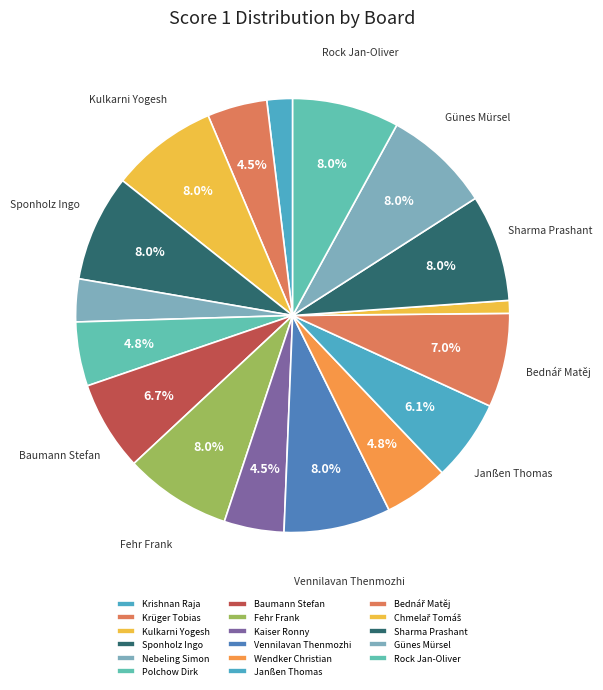

To the nearest percent, what portion does Vennilavan Thenmozhi represent?

8%